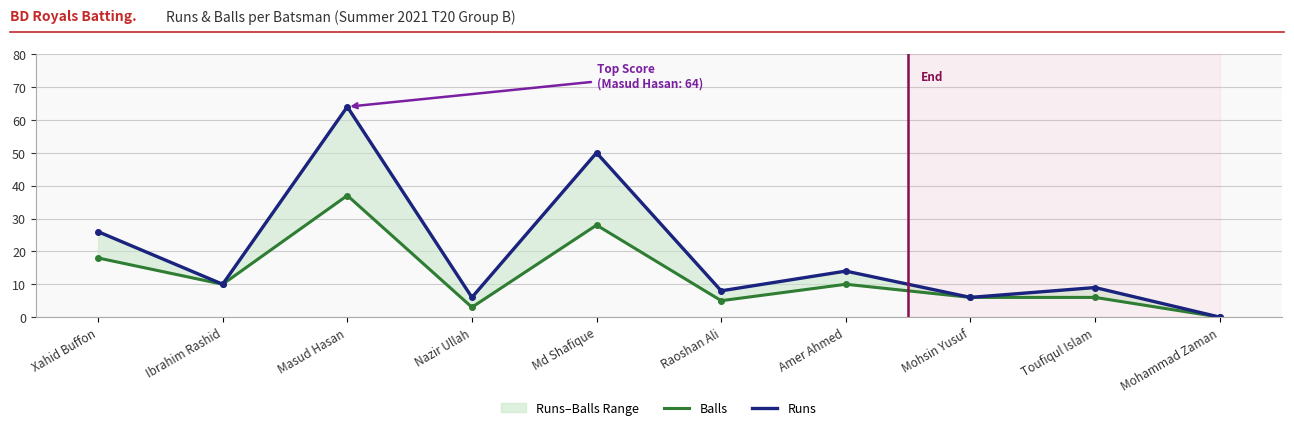

At which category is the sum across all series the highest?

Masud Hasan